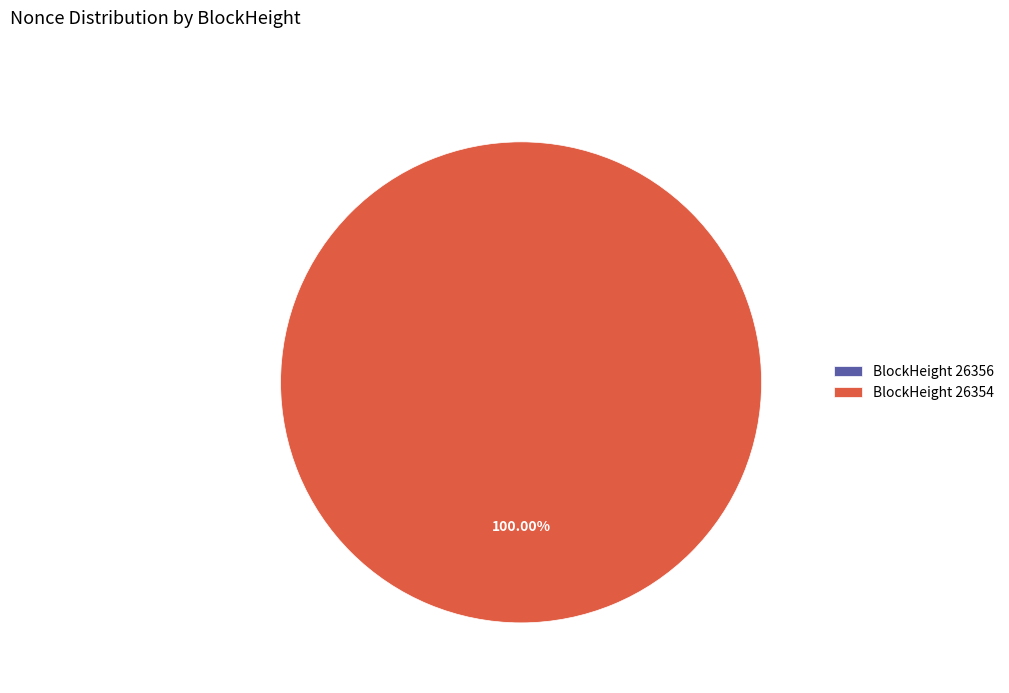

To the nearest percent, what is the average slice percentage?

50%